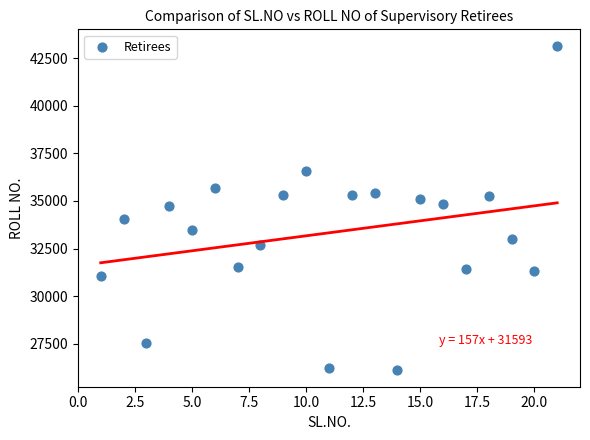

What is the range of Y values (max minus min)?

17073